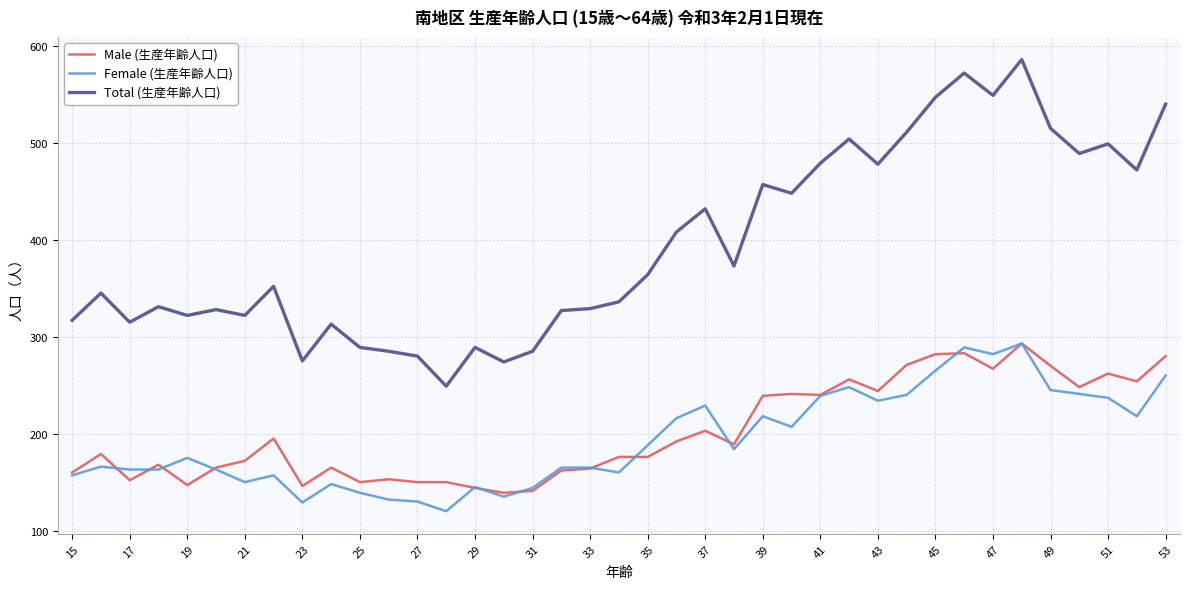

True or false: Total (生産年齢人口) has more than 0 points higher than both neighbors.

True